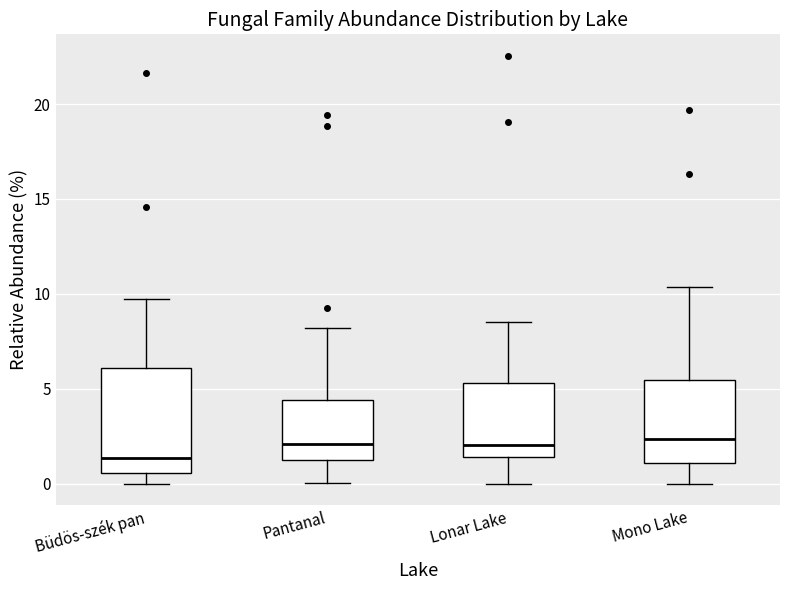

Reading left to right, read every box against the y-axis: the position of its median line, the range the box covers, and the ends of its whiskers. The values are not printed on the chart, so give them approximately, as read against the axis.

Büdös-szék pan: median 1.5, box 0.5 to 6.0, whiskers 0.0 to 9.5
Pantanal: median 2.0, box 1.5 to 4.5, whiskers 0.0 to 8.0
Lonar Lake: median 2.0, box 1.5 to 5.5, whiskers 0.0 to 8.5
Mono Lake: median 2.5, box 1.0 to 5.5, whiskers 0.0 to 10.5